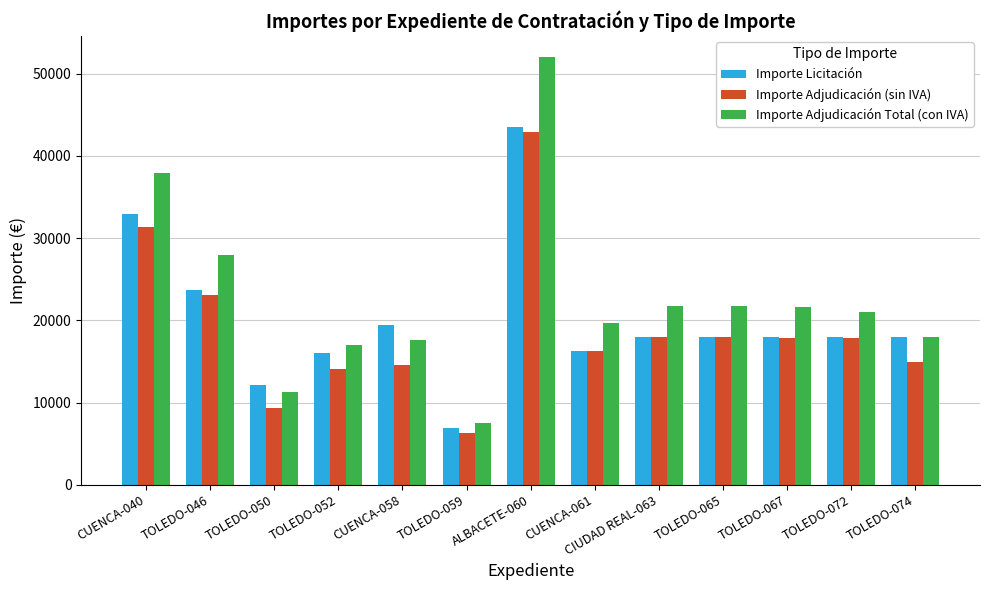

At which category is the sum across all series the highest?

ALBACETE-060